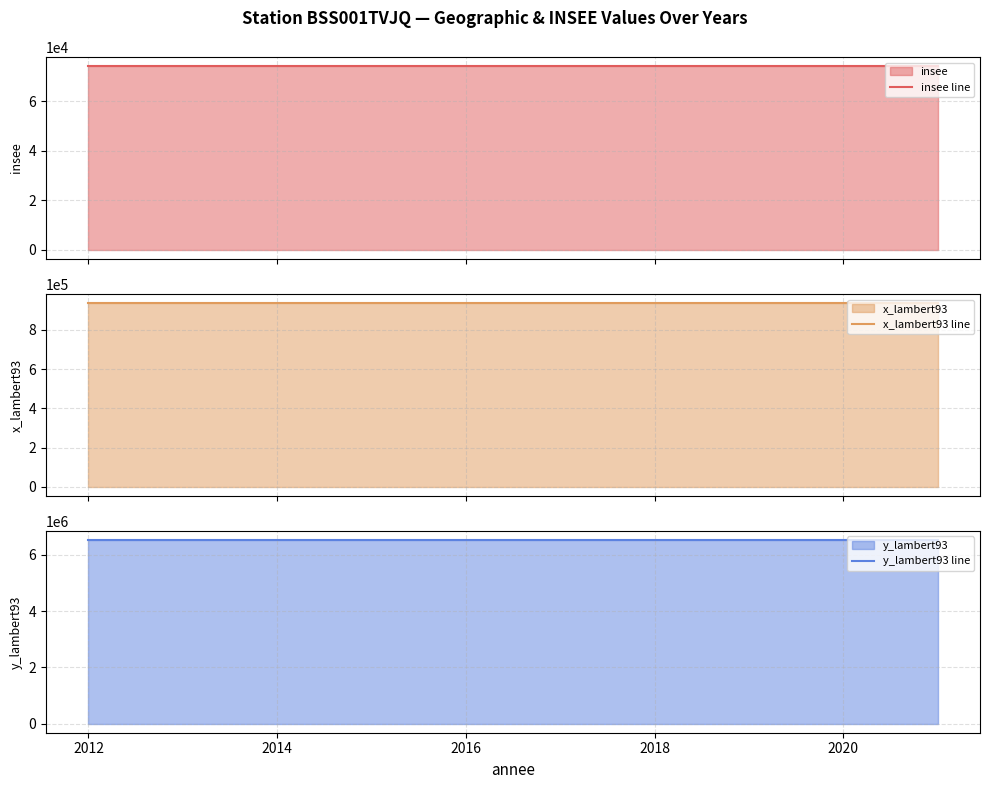

True or false: y_lambert93 line has a value of 6526112 at 2016.

True